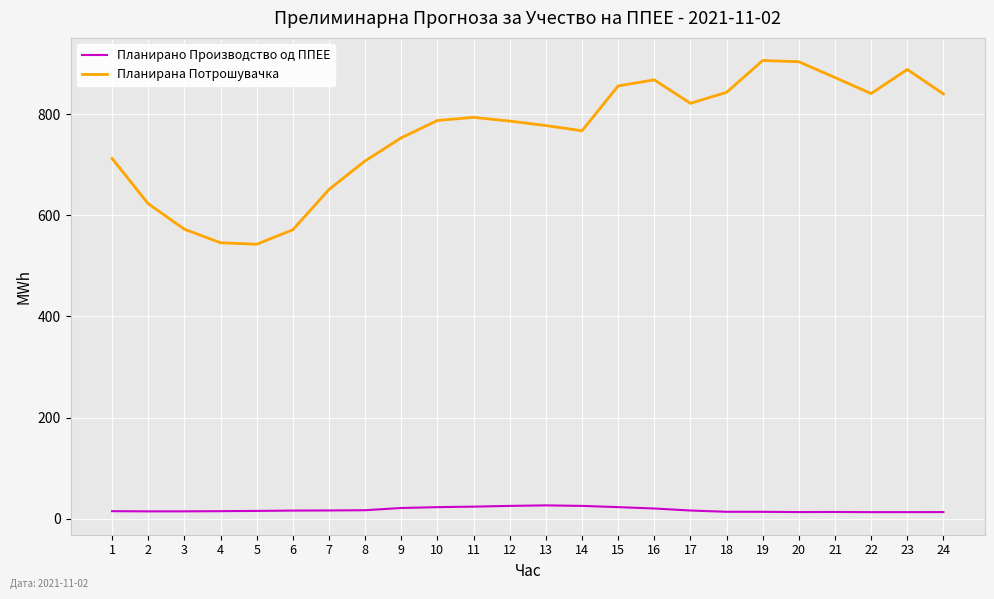

What are all the series names shown in the legend?

Планирано Производство од ППЕЕ, Планирана Потрошувачка